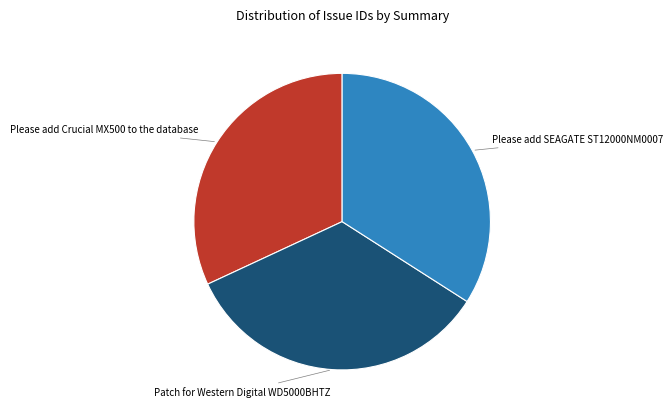

Is there any slice that represents more than half of the pie?

No